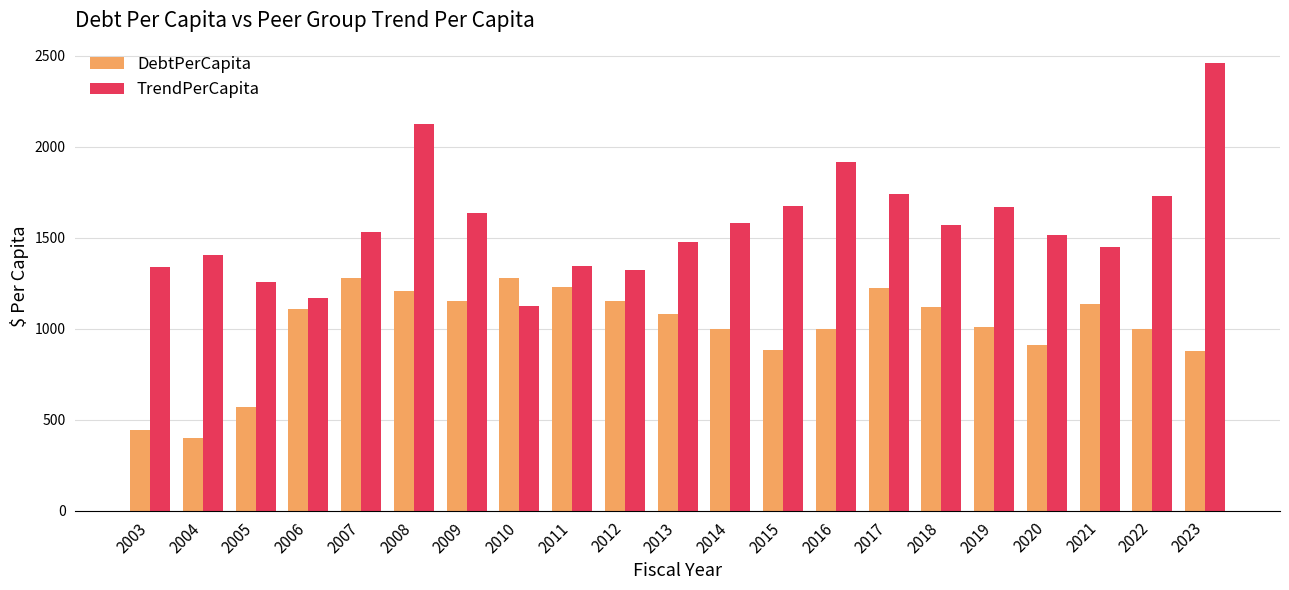

The value of TrendPerCapita at 2019 is 1667.4. True or false?

True